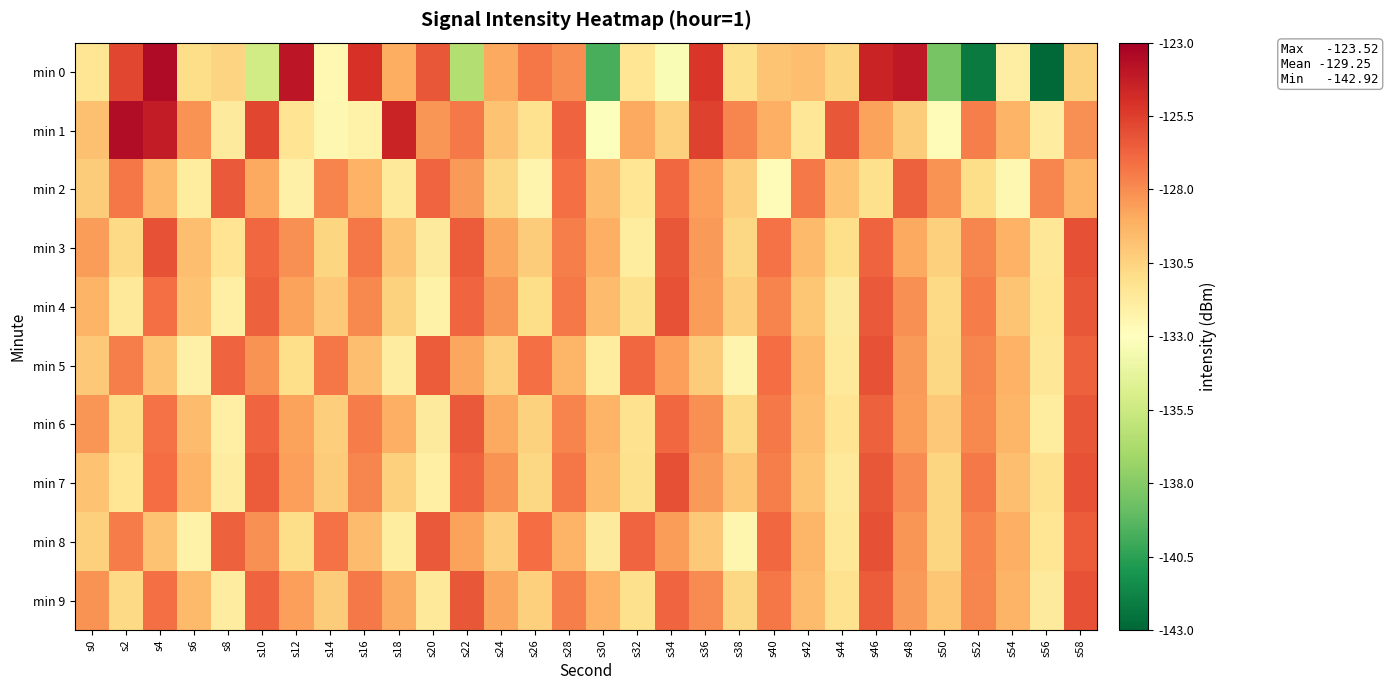

What is the maximum value shown in the chart?

-123.5